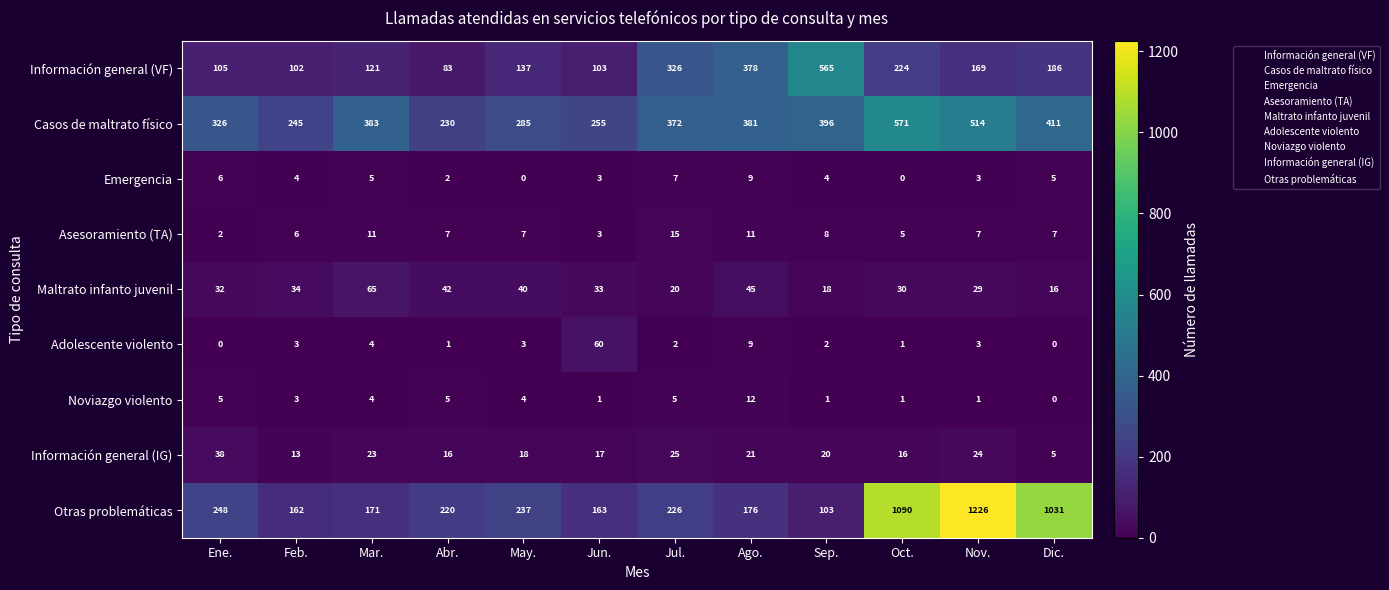

At how many categories does at least one series exceed 560?

4